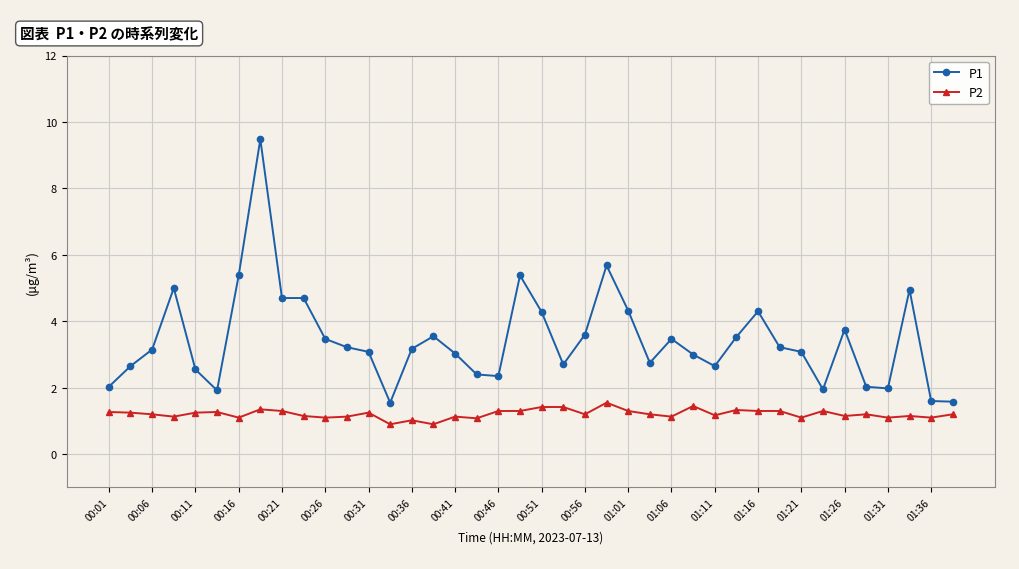

What is the sum of all P1 values?

137.2